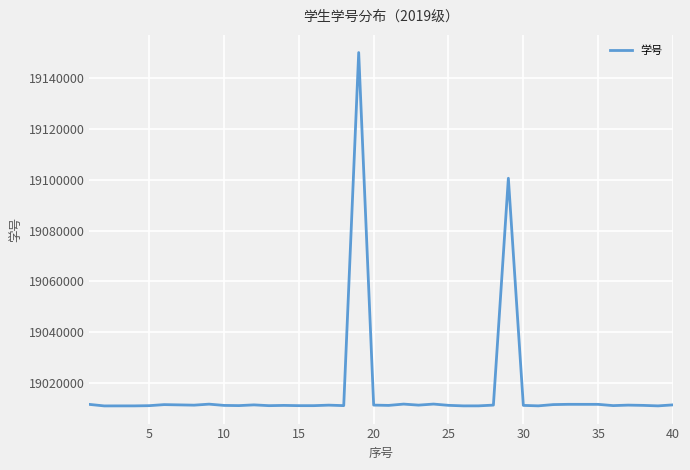

What is the difference between the maximum and minimum values?

139109